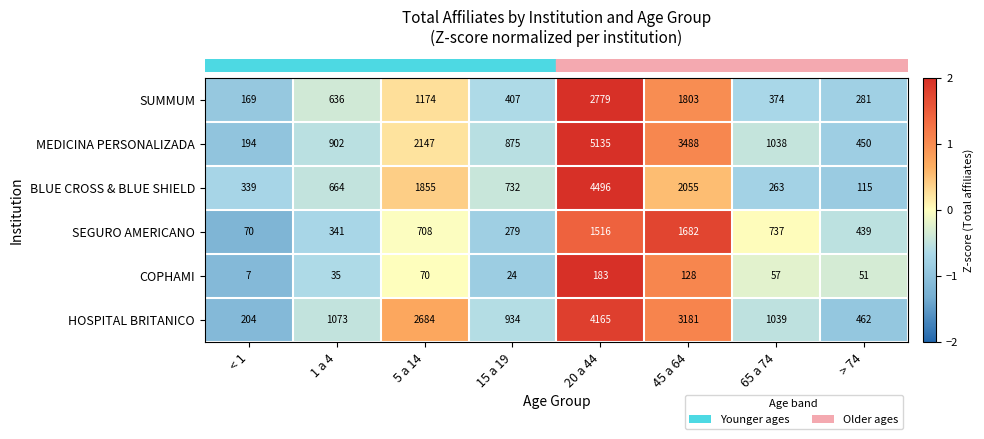

At which label does HOSPITAL BRITANICO reach its minimum?

< 1